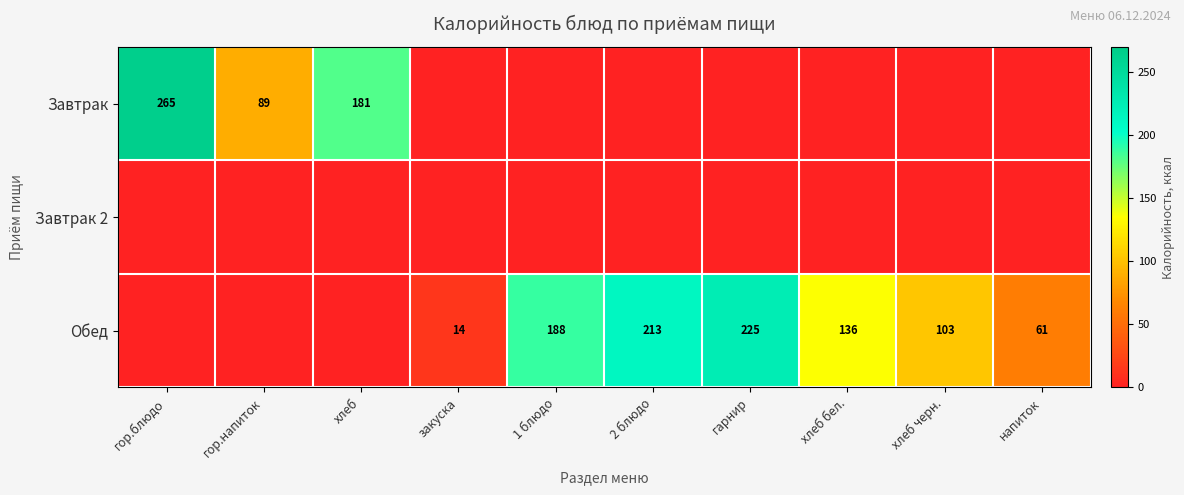

Is it true that Завтрак equals 181 at хлеб?

True